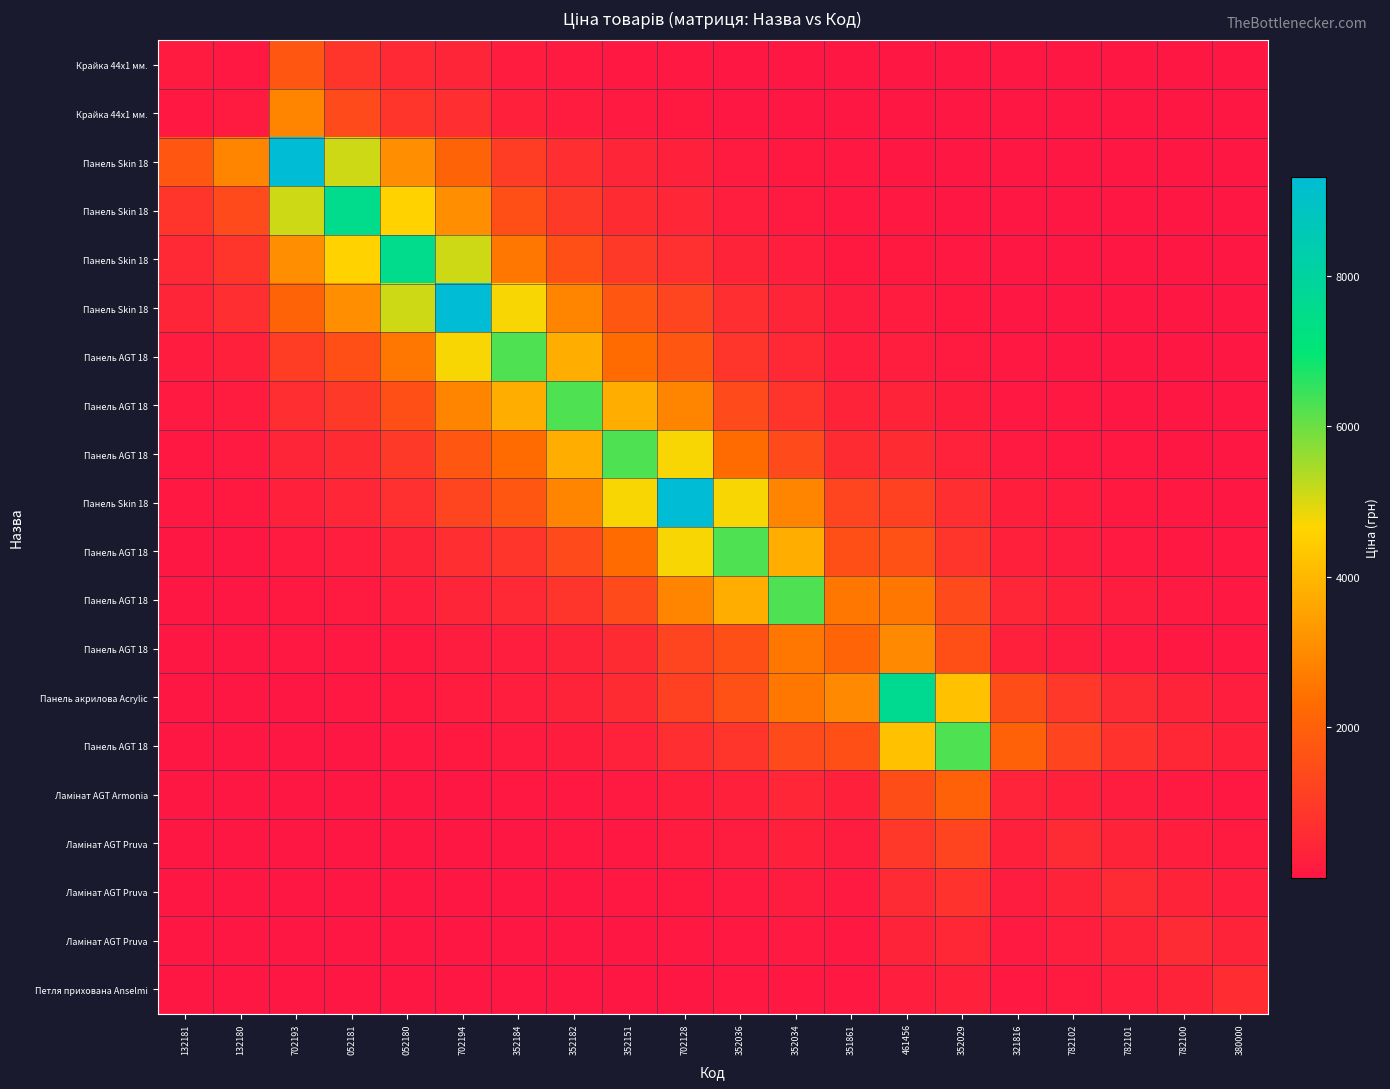

Which category has the lowest value across all series?

380000